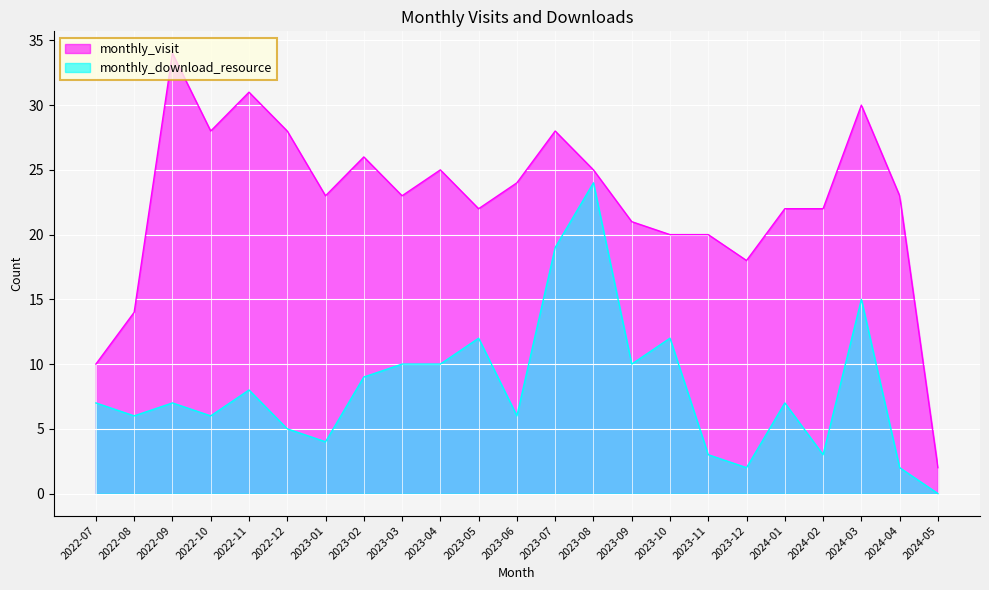

What value does the monthly_visit series have at 2023-03, to the nearest 10?

20